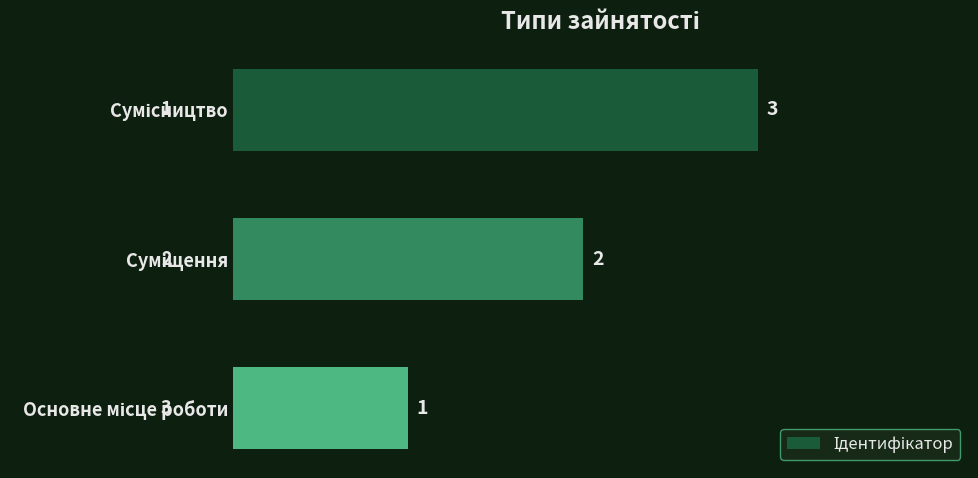

Count the values in the range 1 to 3.

3